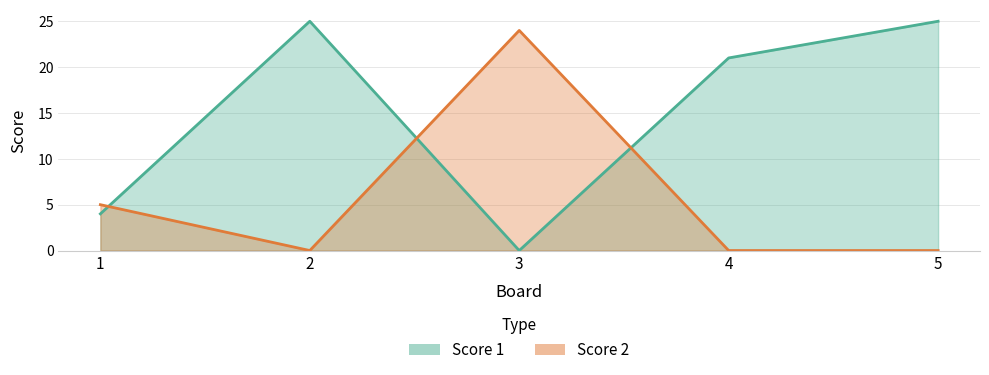

How many interior local valleys does the Score 1 series have?

1